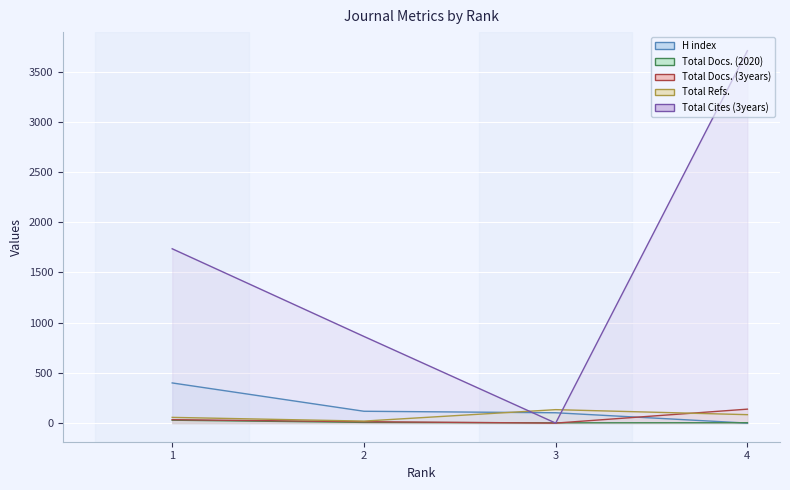

Reading left to right, what are all the values shown in this chart?

H index: 400	118	103	0
Total Docs. (2020): 29	7	3	4
Total Docs. (3years): 34	14	0	139
Total Refs.: 57	20	134	84
Total Cites (3years): 1736	863	0	3708